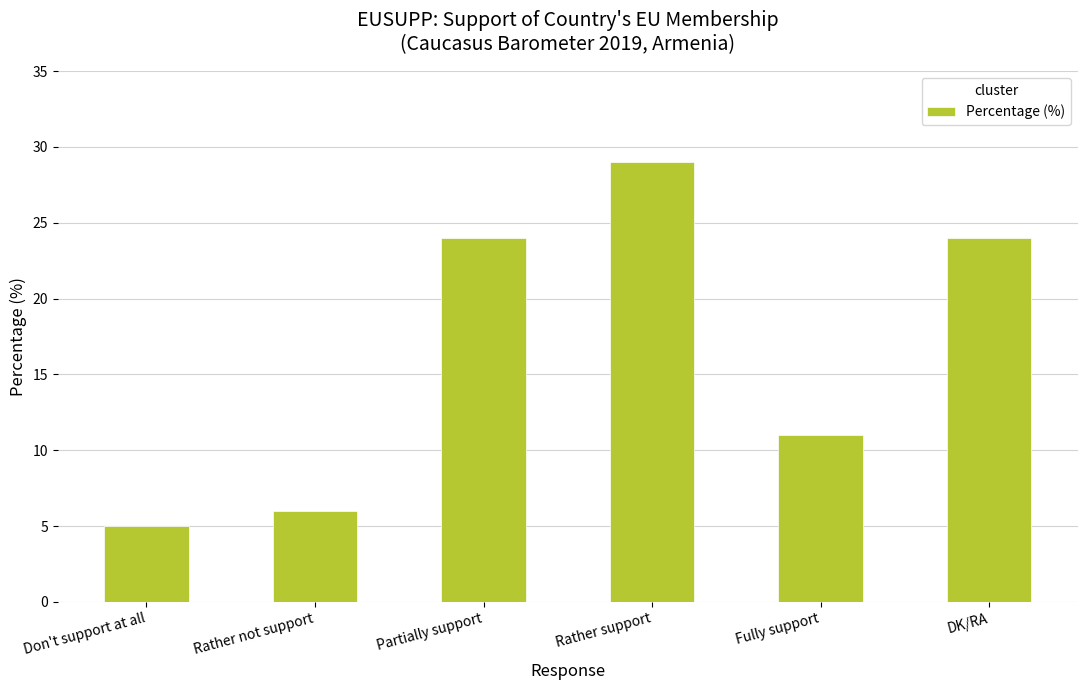

Does the chart contain any negative values?

No